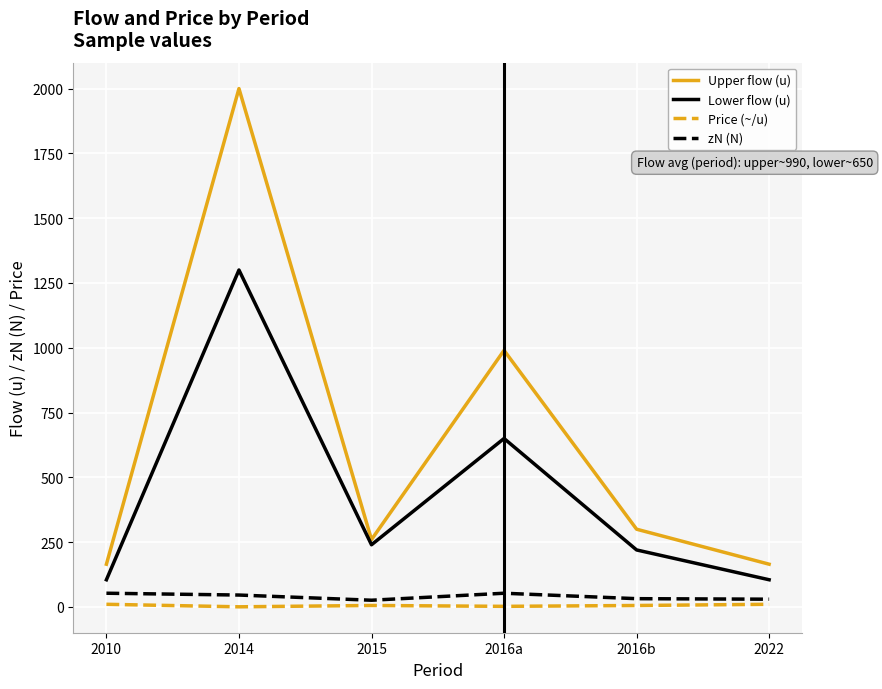

Which category has the highest value across all series?

2014